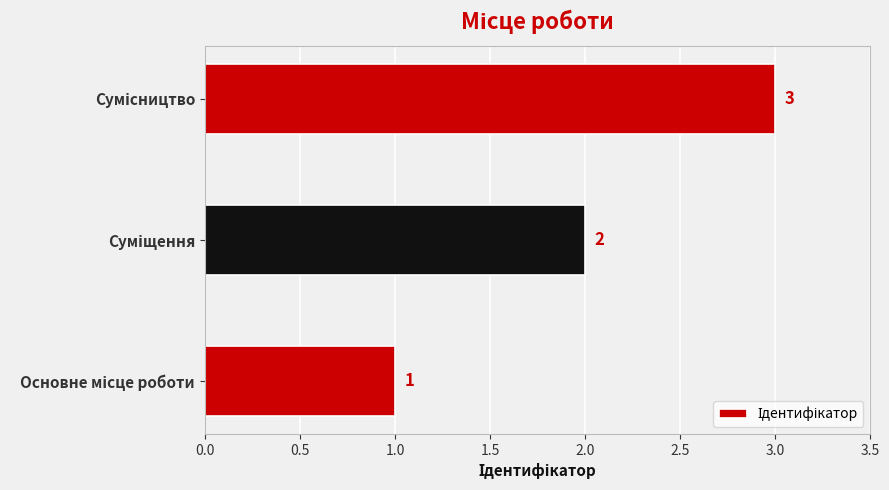

How many values are between 1 and 3?

3